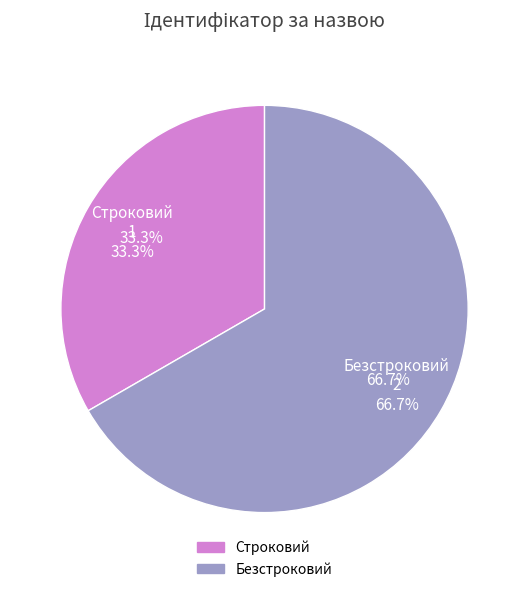

To the nearest percent, what is the difference between the Строковий and Безстроковий slice percentages?

33%